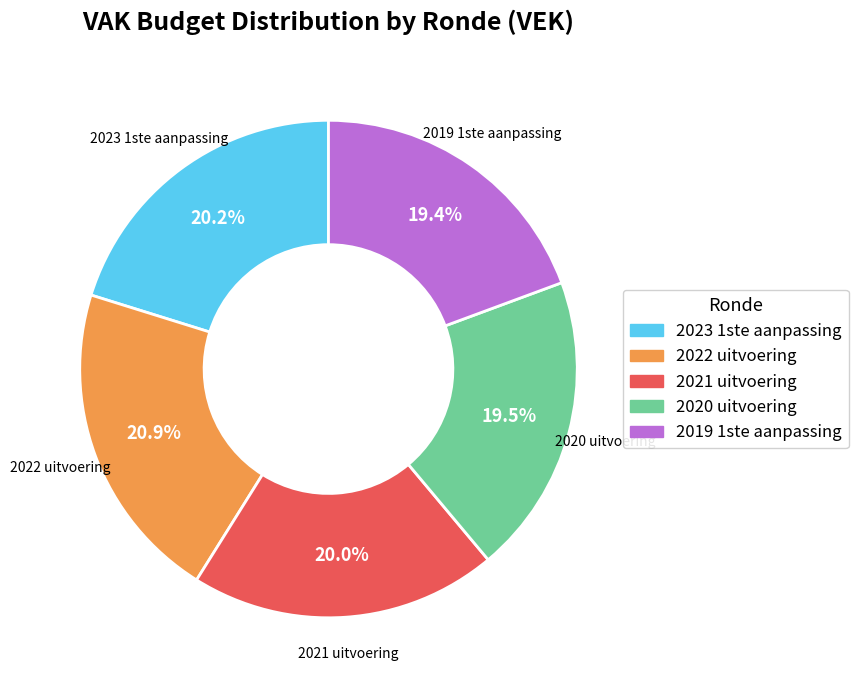

Which slice is the largest?

2022 uitvoering